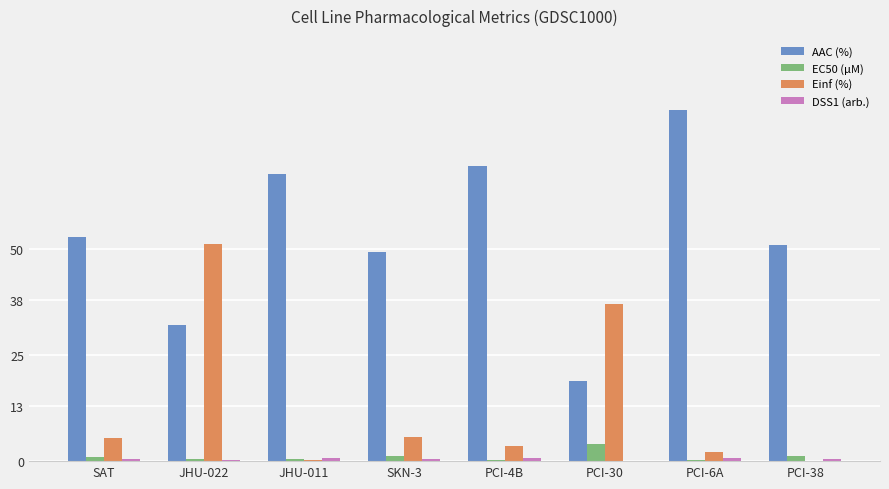

Is the value of AAC (%) at JHU-022 greater than the value of EC50 (µM) at PCI-38?

Yes